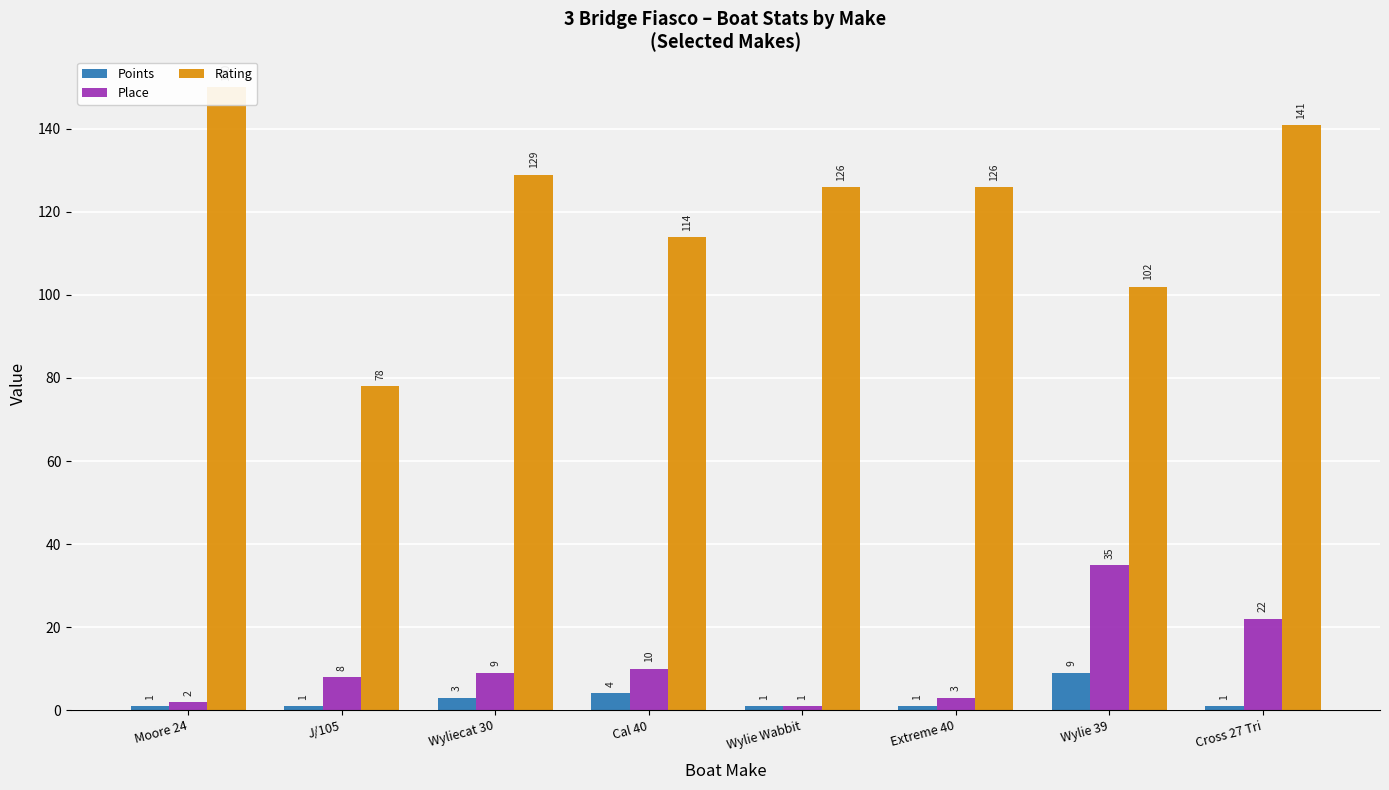

Rank the categories by Points value from highest to lowest.

Wylie 39, Cal 40, Wyliecat 30, Moore 24, J/105, Wylie Wabbit, Extreme 40, Cross 27 Tri